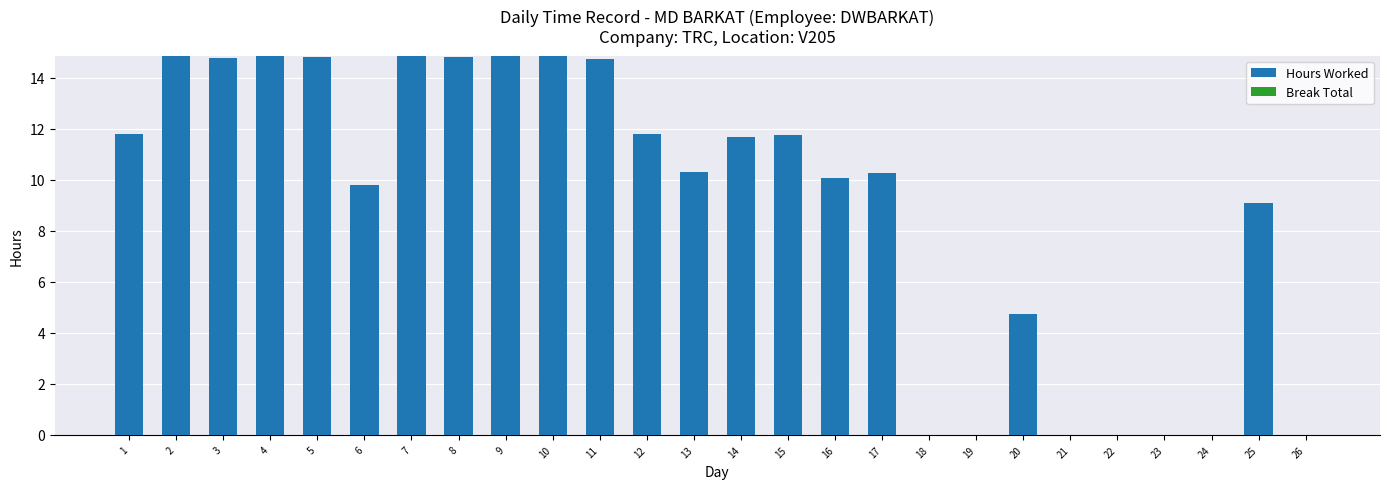

The value at 13 is 10.3. True or false?

True